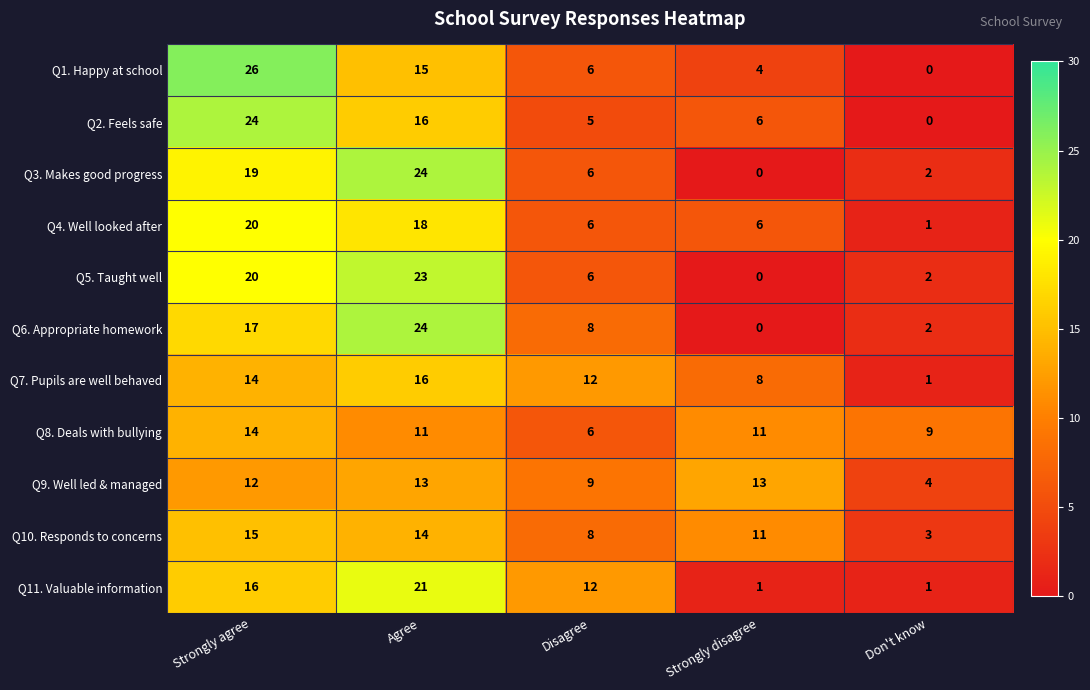

Rank the categories by Q10. Responds to concerns value from highest to lowest.

Strongly agree, Agree, Strongly disagree, Disagree, Don't know